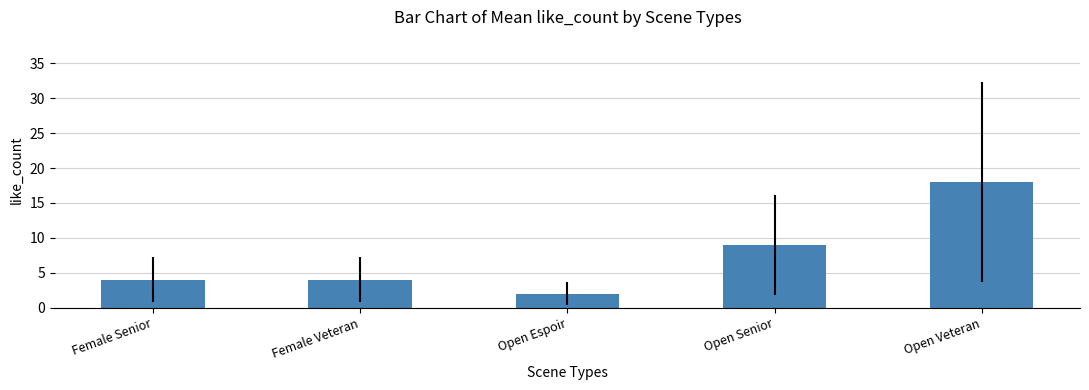

Is it true that the value at Open Senior is 14?

False